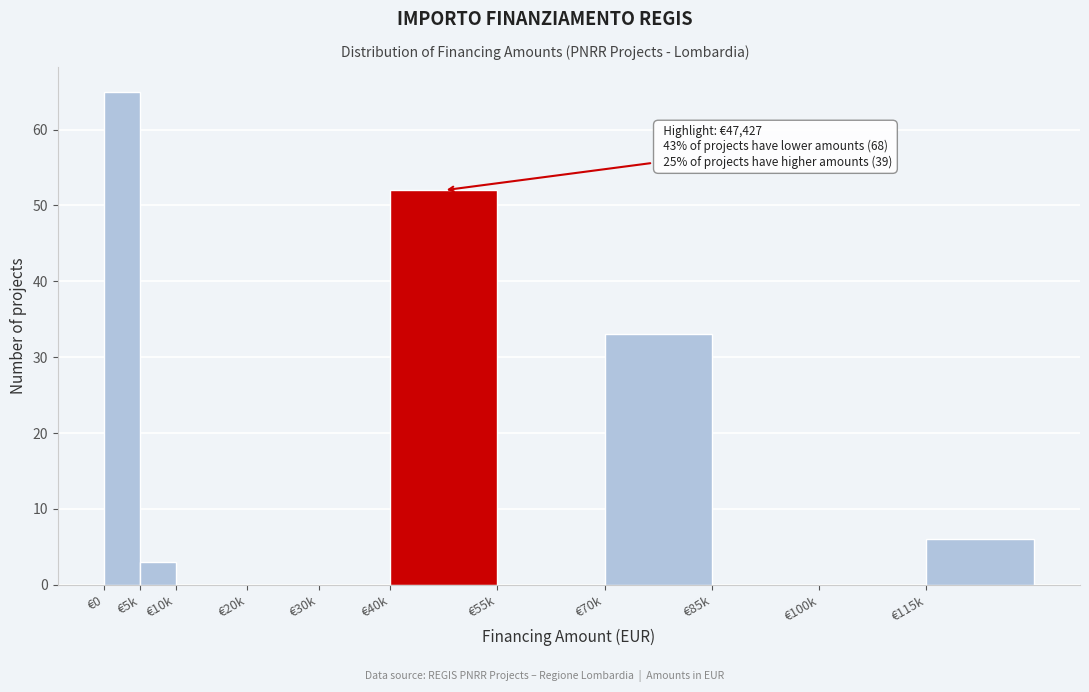

Reading left to right, list all the values displayed in this chart.

€0=65	€5k=3	€10k=0	€20k=0	€30k=0	€40k=52	€55k=0	€70k=33	€85k=0	€100k=0	€115k=6